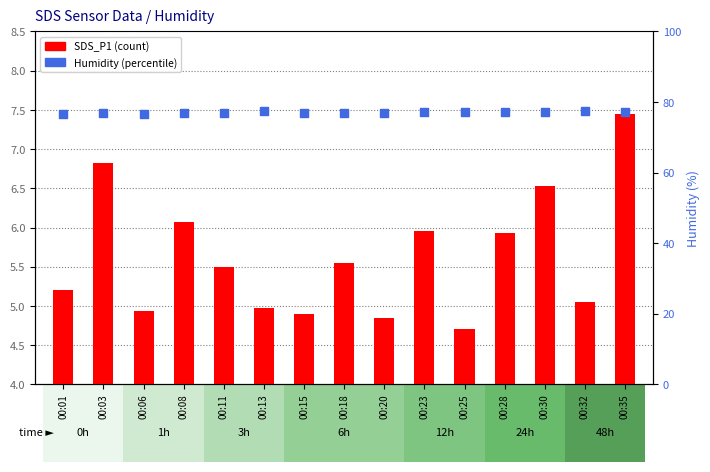

Which series has the largest total across all categories?

Humidity (%)